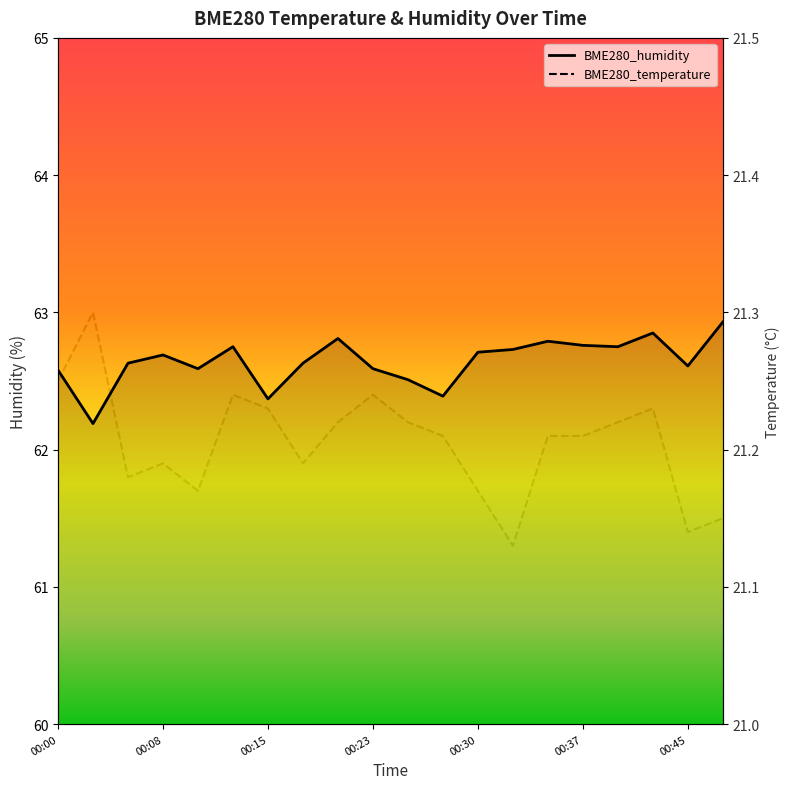

True or false: BME280_temperature has a value of 7.3 at 00:37.

False